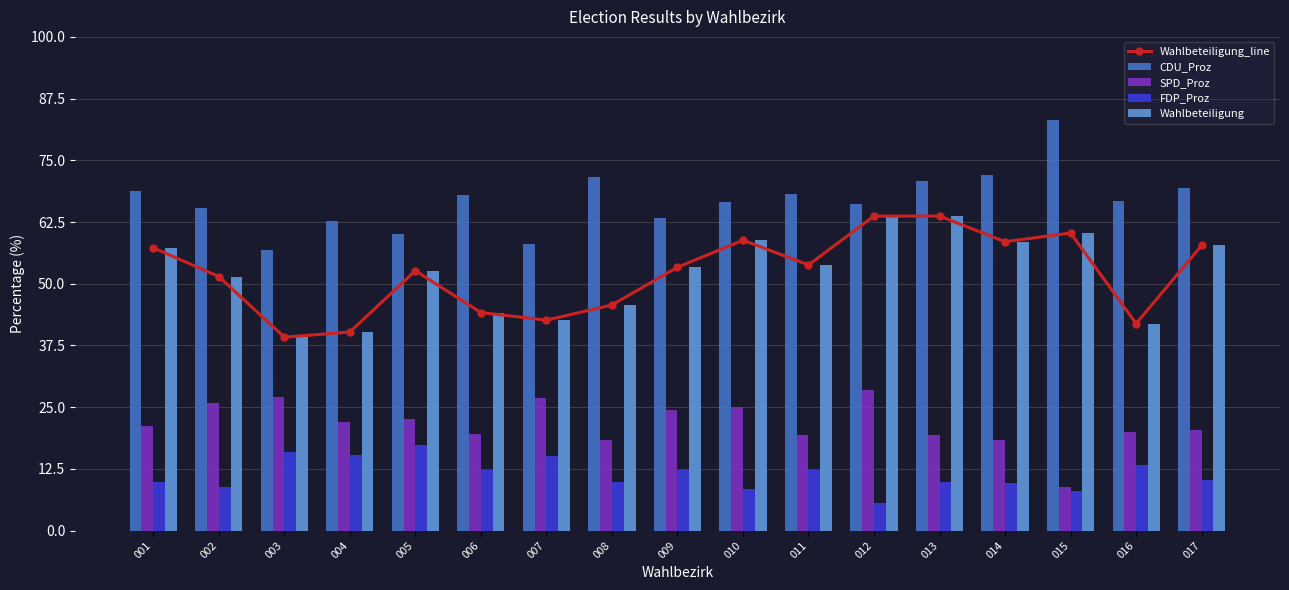

How many data points in Wahlbeteiligung_line are less than 53?

8